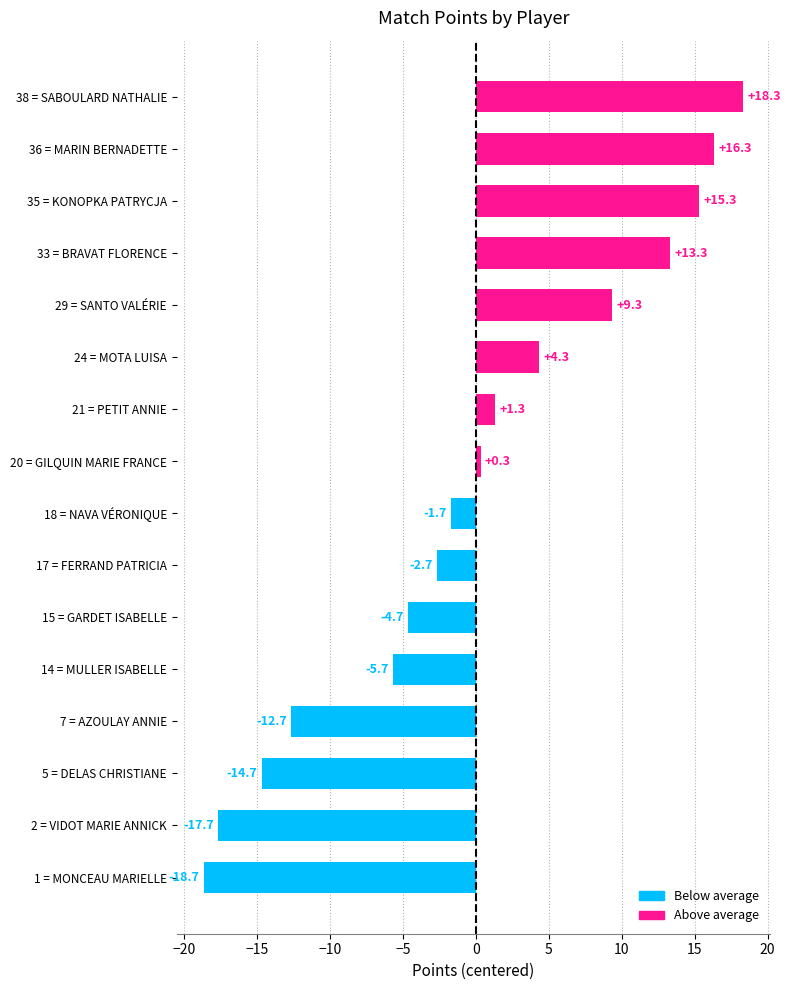

What is the greatest value displayed?

18.3